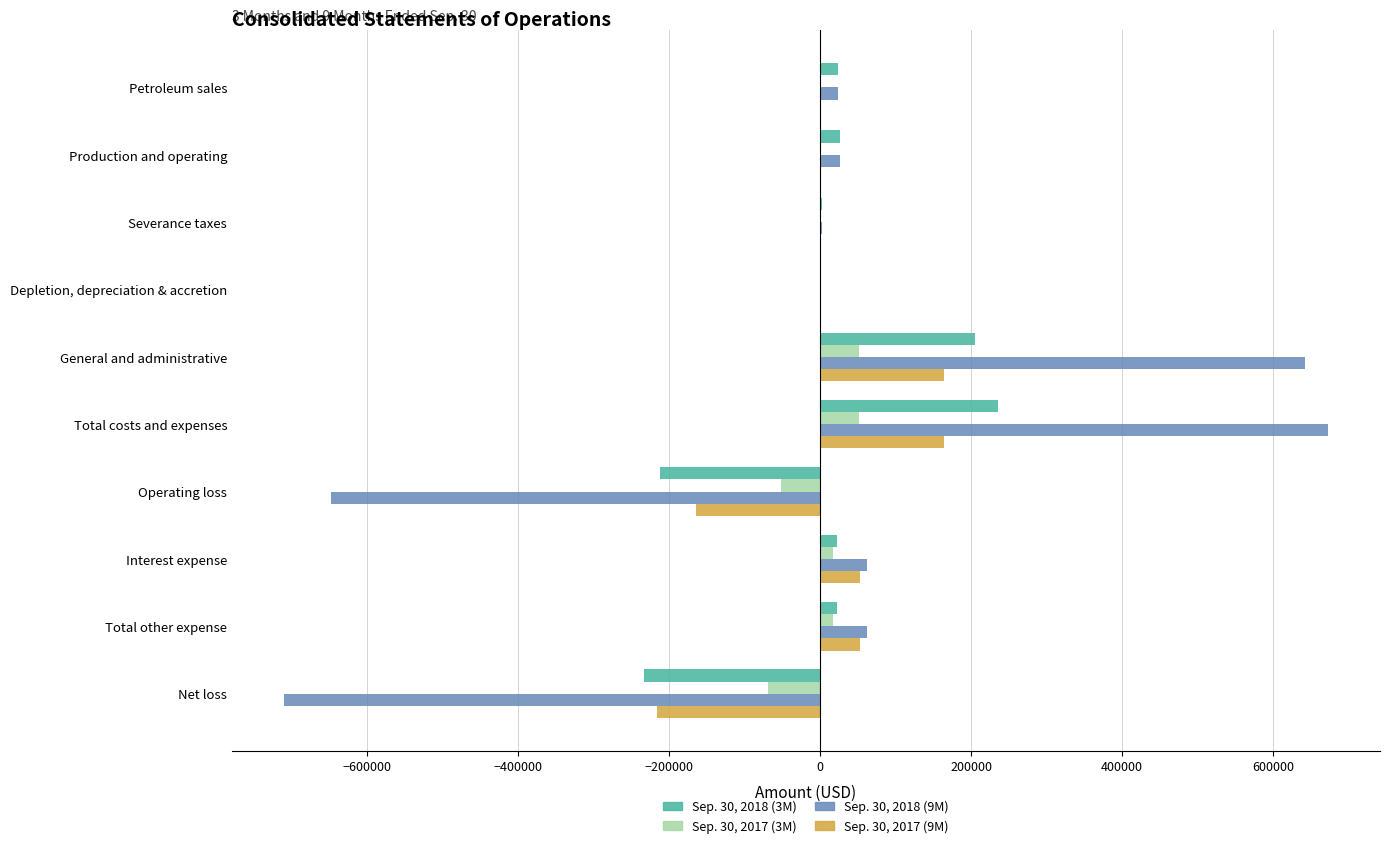

The value of Sep. 30, 2017 (9M) at Operating loss is -38654. True or false?

False